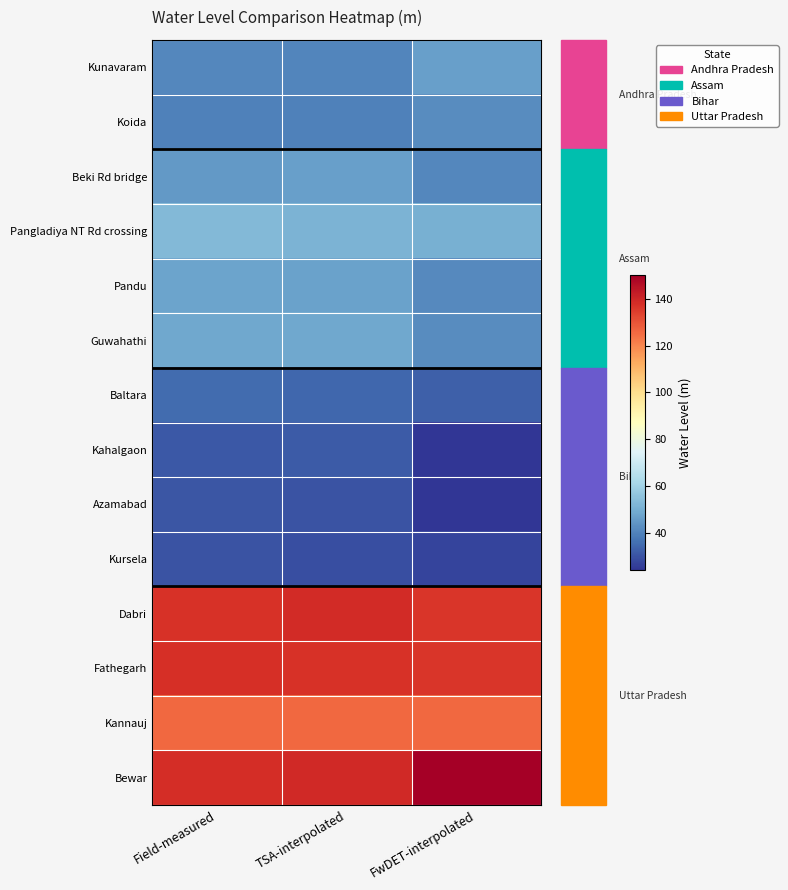

At which category is the sum across all series the highest?

TSA-interpolated